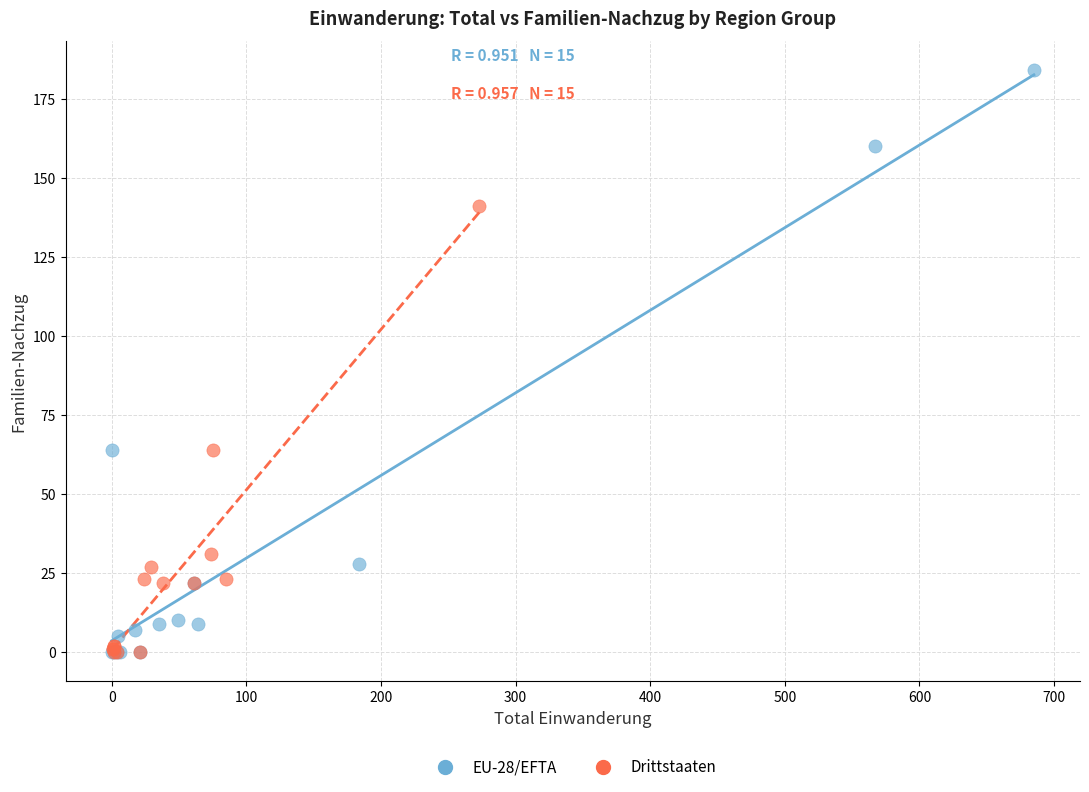

Which series reaches the maximum Y coordinate?

EU-28/EFTA